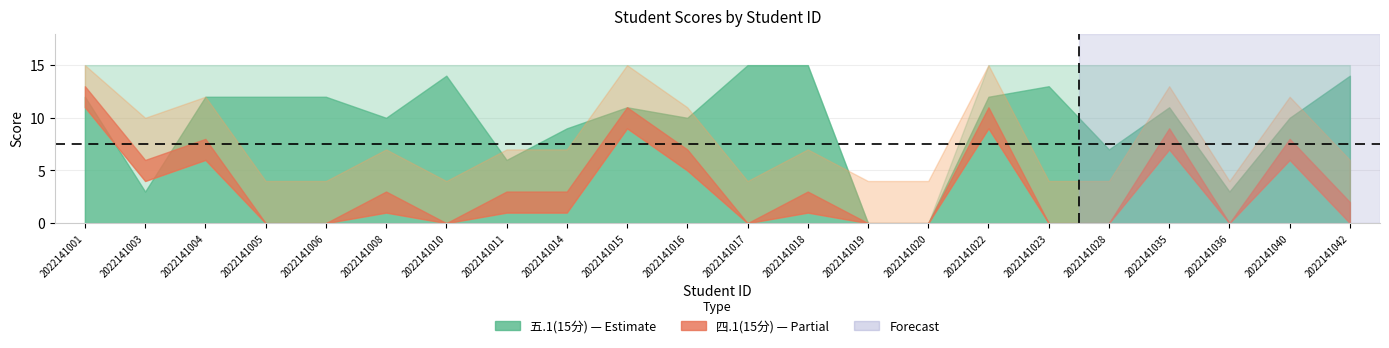

Count the number of categories in the chart.

22